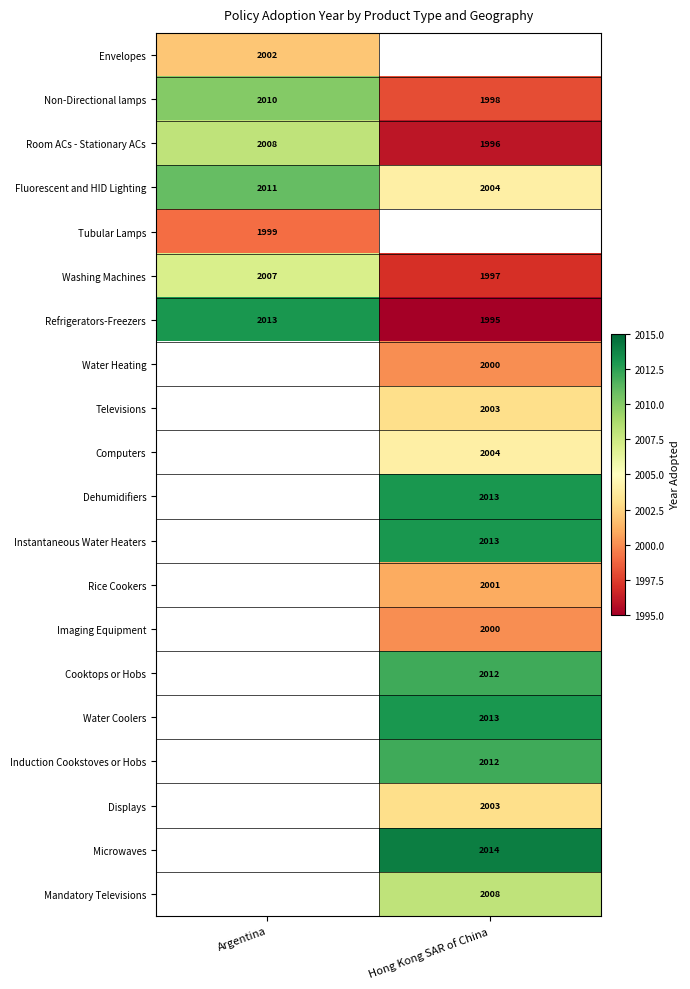

What is the greatest value displayed?

2014.0